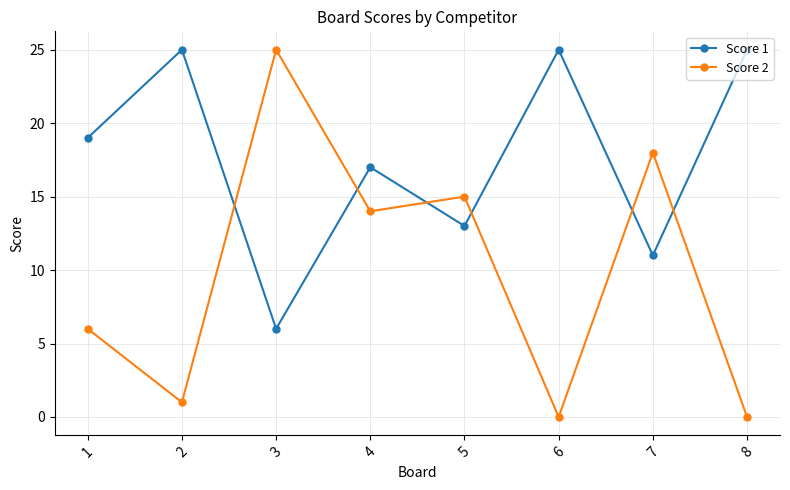

Which series has the largest range (max minus min)?

Score 2